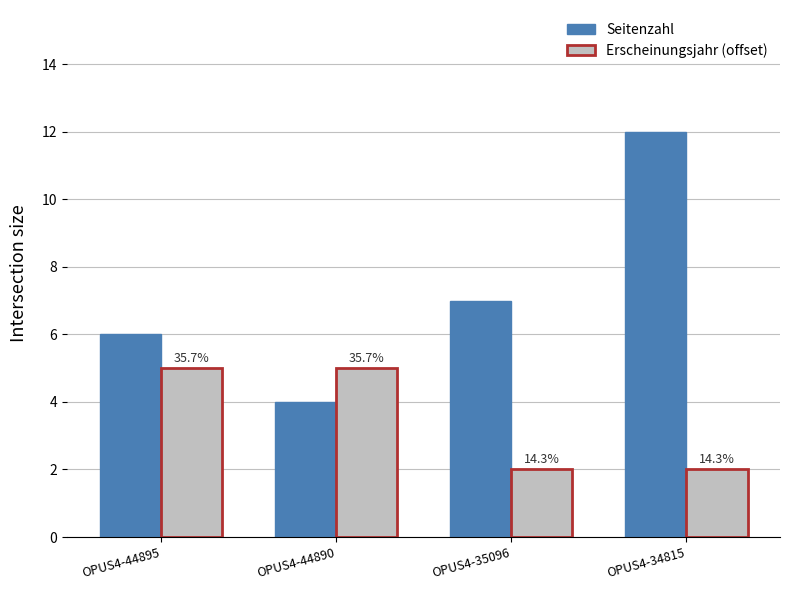

Between OPUS4-44895 and OPUS4-44890, which series saw the biggest shift?

Seitenzahl